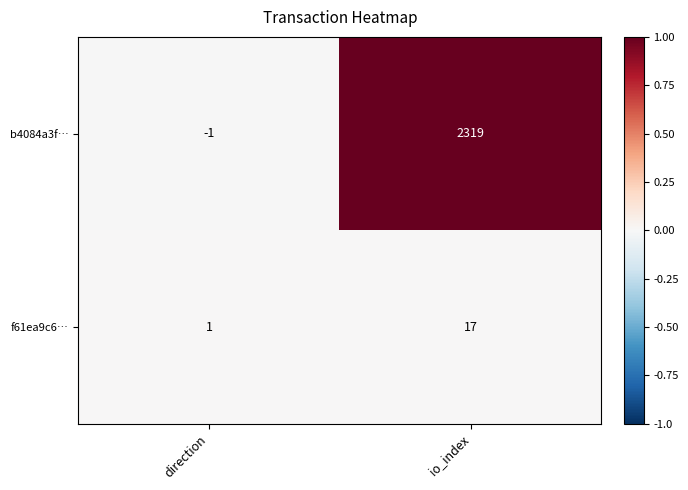

Rank the series at direction from lowest to highest value.

b4084a3f…, f61ea9c6…